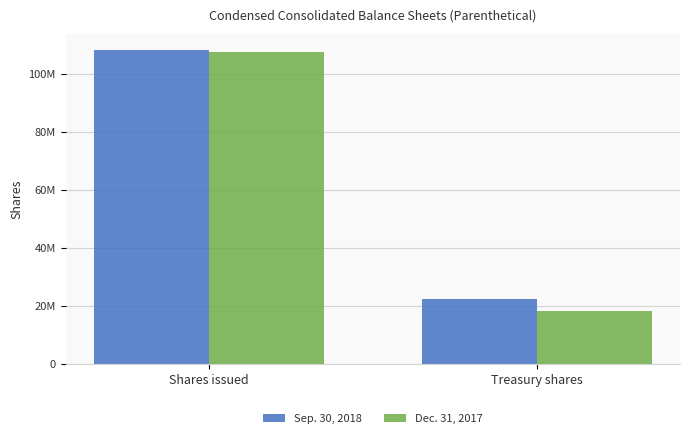

Reading left to right, what are all the values shown in this chart?

Sep. 30, 2018: 108500000	22400000
Dec. 31, 2017: 107800000	18200000